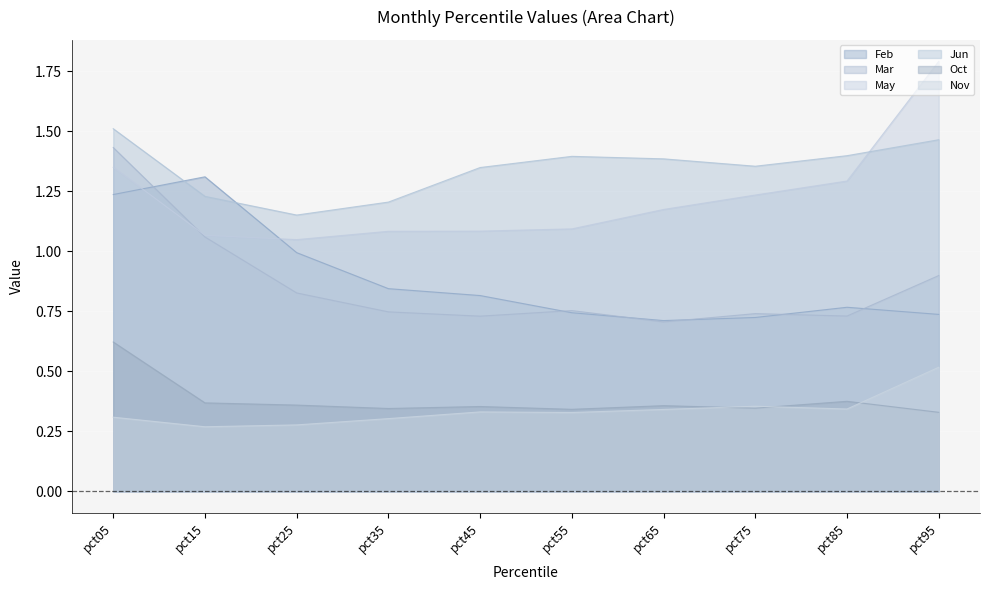

Is the value of Feb at pct05 greater than the value of Oct at pct65?

Yes